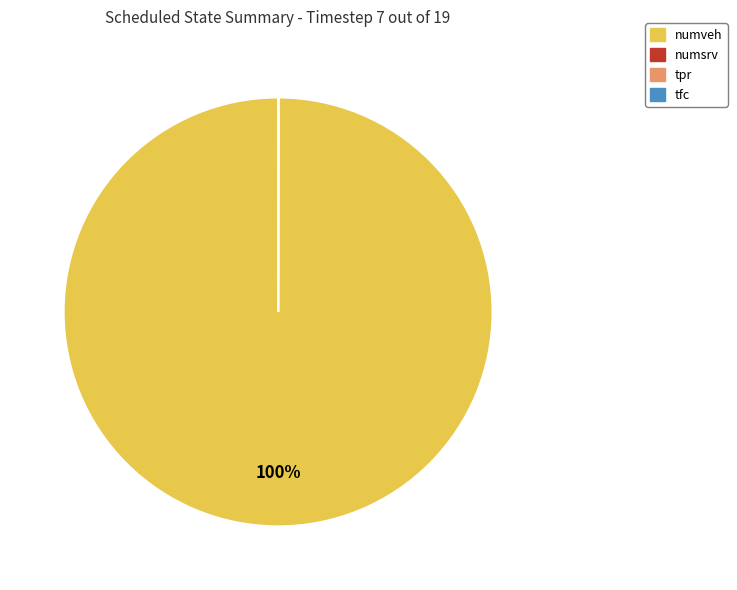

Which category has the biggest portion of the pie?

numveh